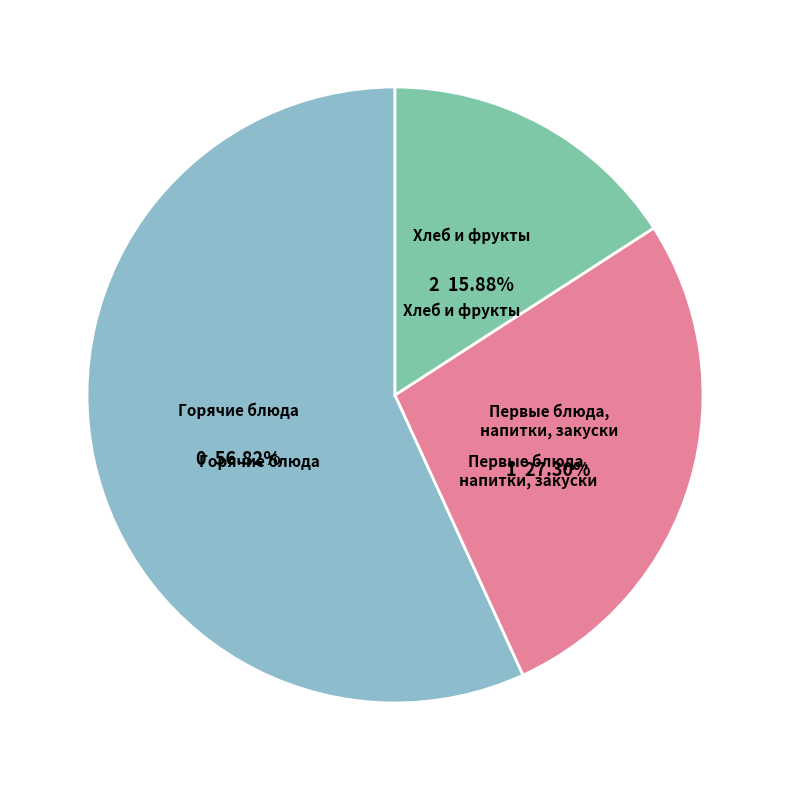

What is the ratio of the value at Хлеб и фрукты to the value at Первые блюда, напитки, закуски?

0.6